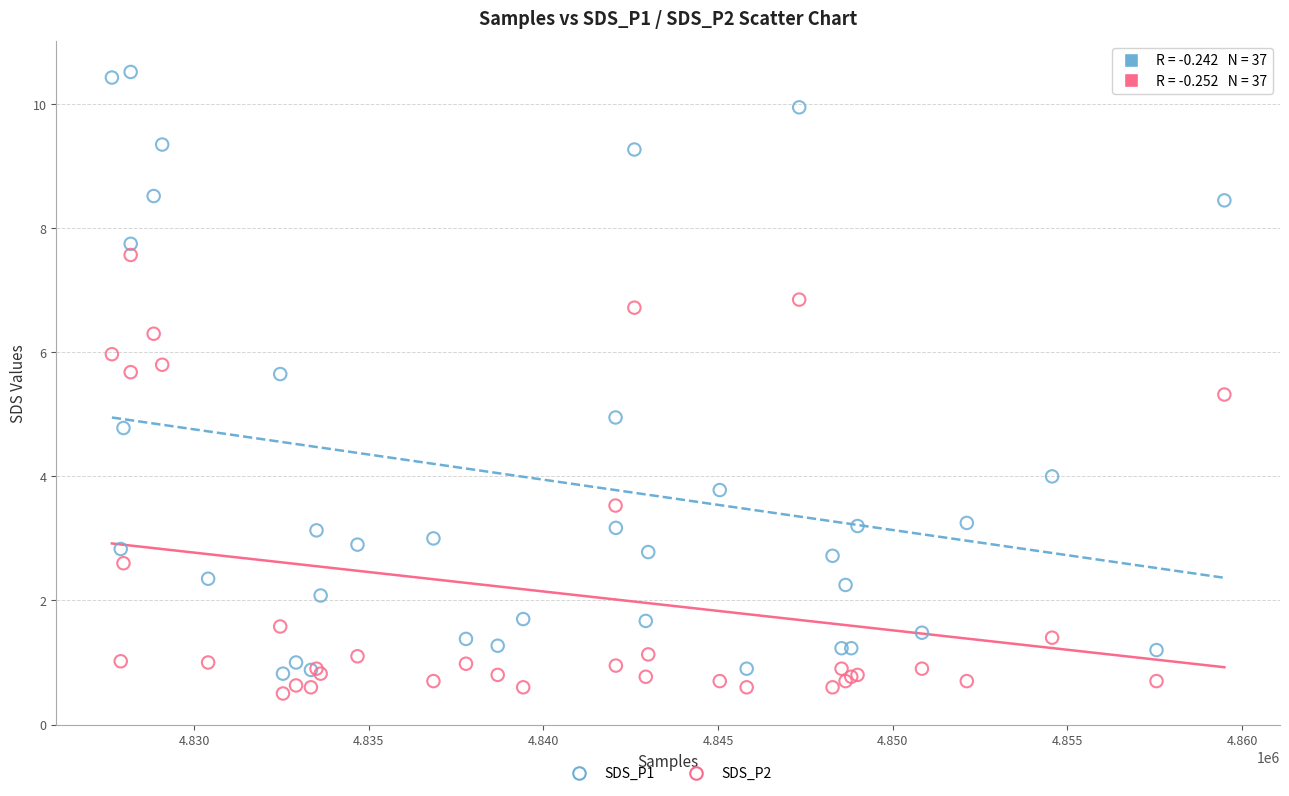

Which series has the largest Y range (max minus min)?

SDS_P1